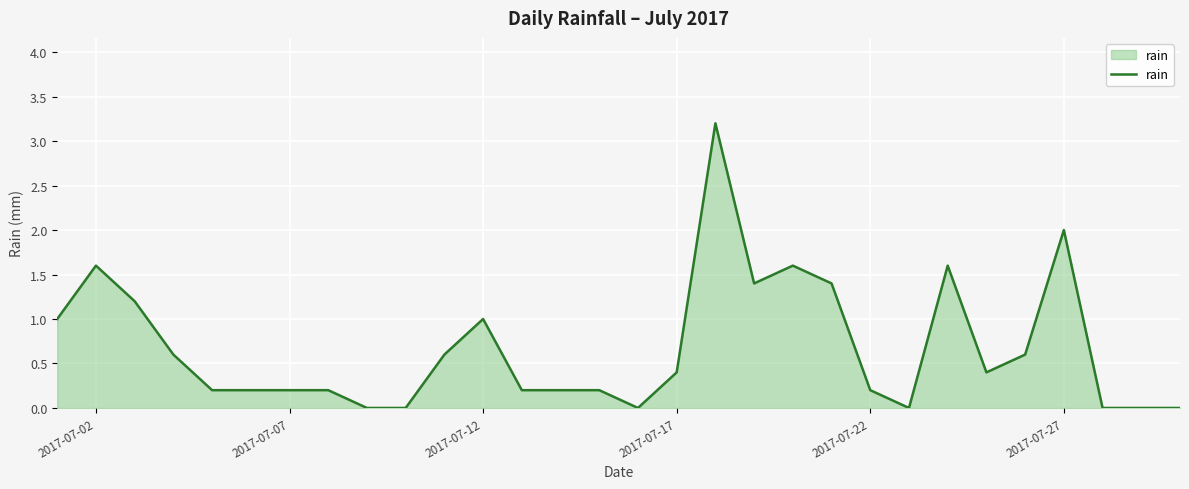

What is the greatest value displayed?

3.2